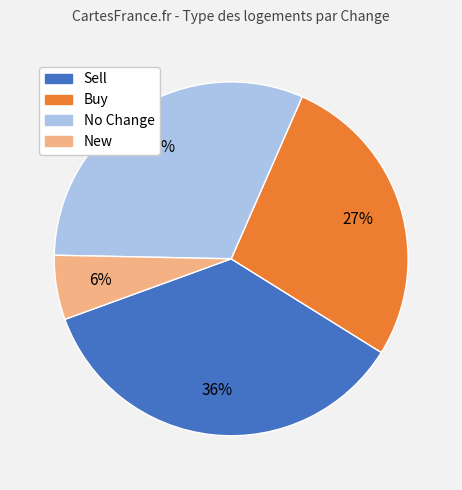

To the nearest percent, what is the difference between the largest and smallest slice percentages?

30%